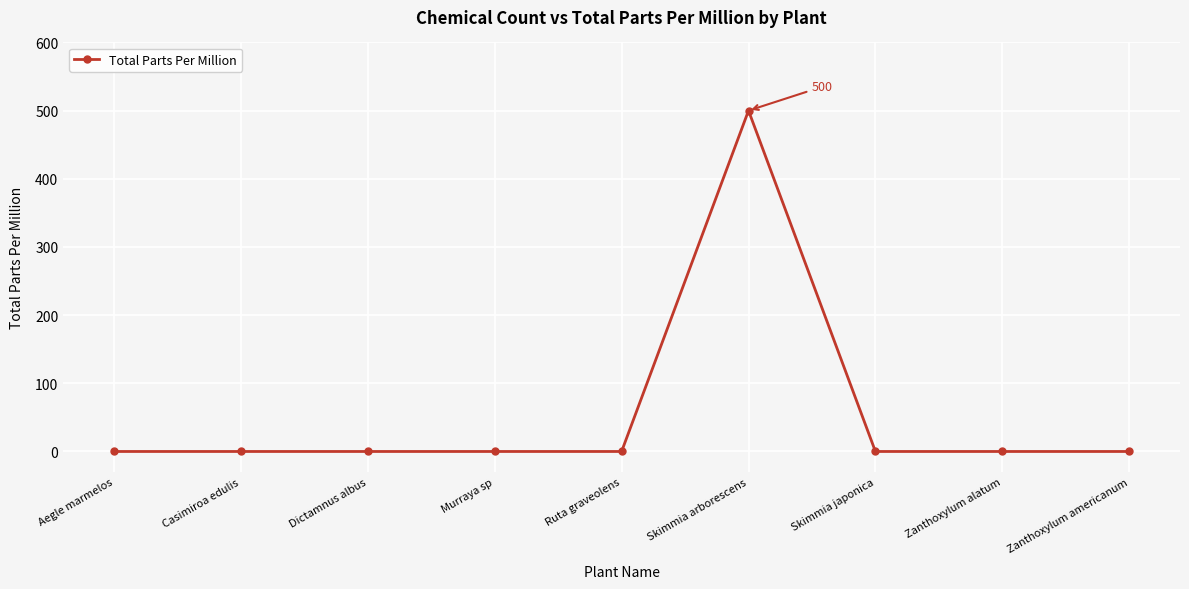

Does the chart display data point markers on the line(s)?

Yes